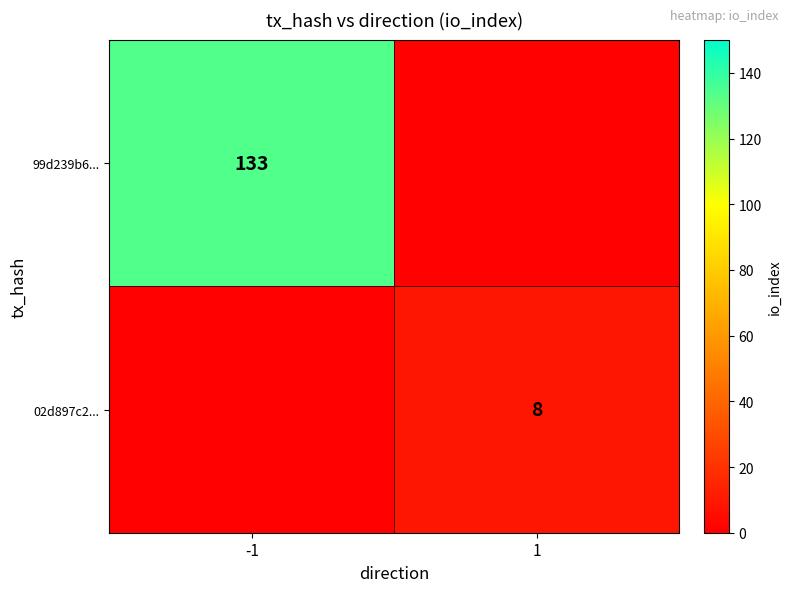

The value of 99d239b6... at -1 is 54. True or false?

False